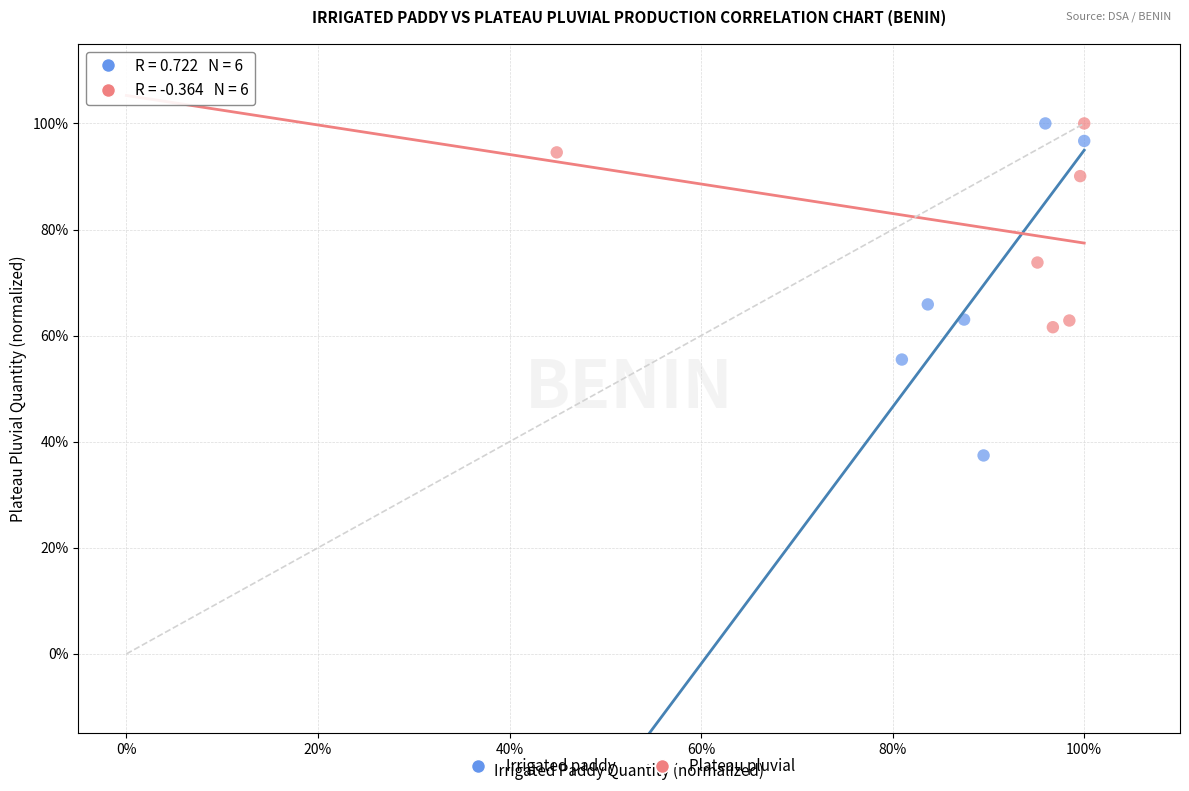

Which series has the largest Y range (max minus min)?

Irrigated paddy